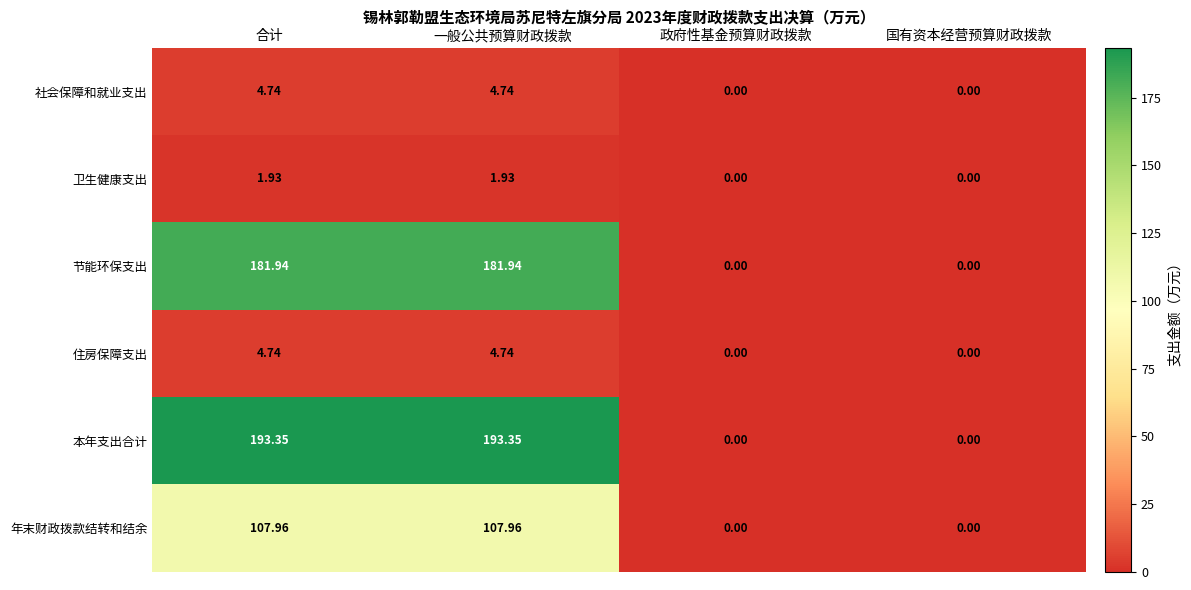

At which label does 年末财政拨款结转和结余 first exceed 107?

合计